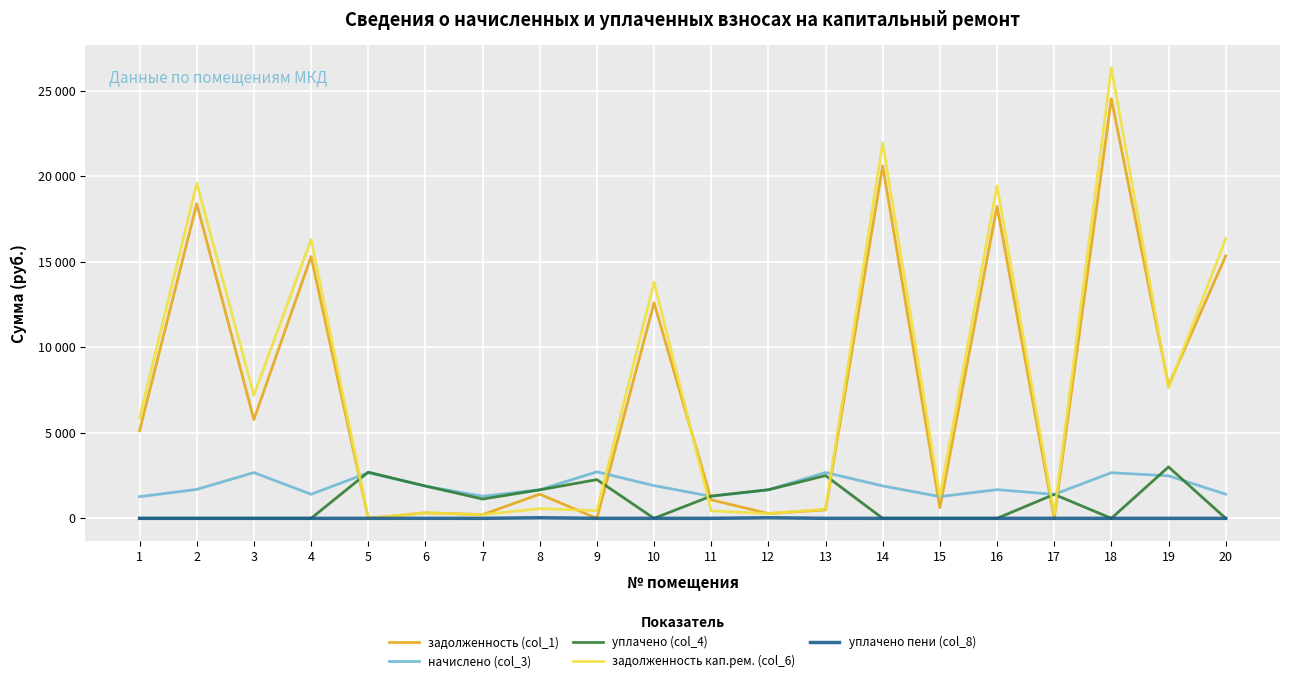

What is the average value of the уплачено пени (col_8) series?

3.4